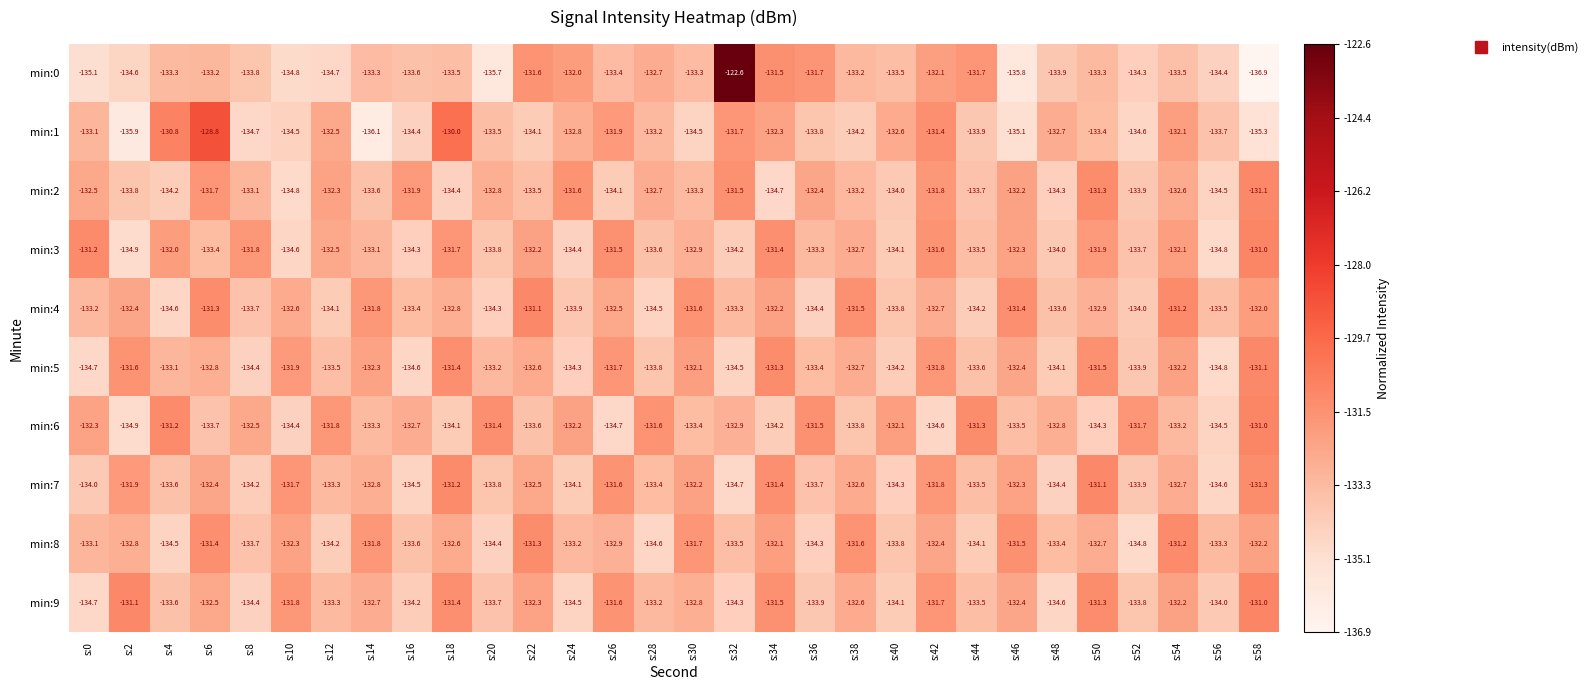

At which label is min:7 closest to -132?

s:2